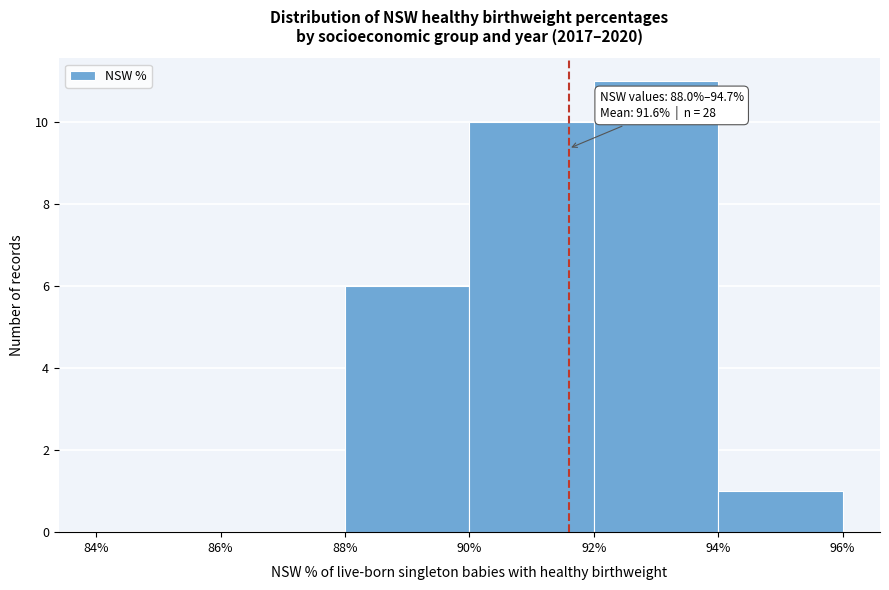

Which range on the x-axis has the tallest bar?

92% to 94%